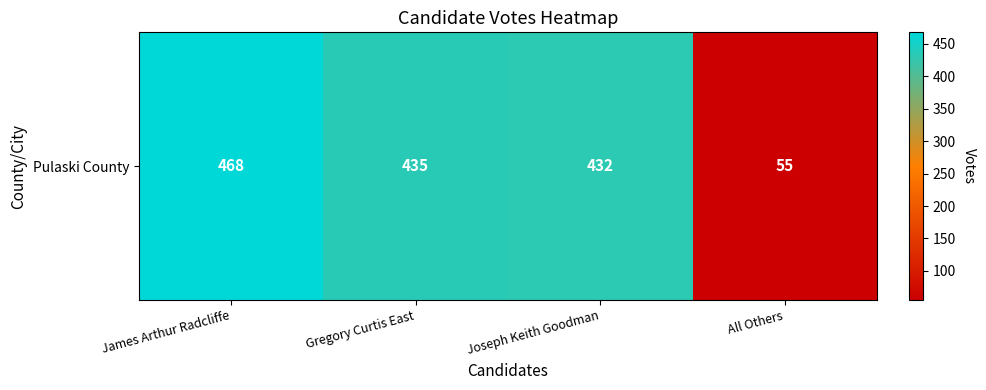

How many categories are shown in the chart?

4